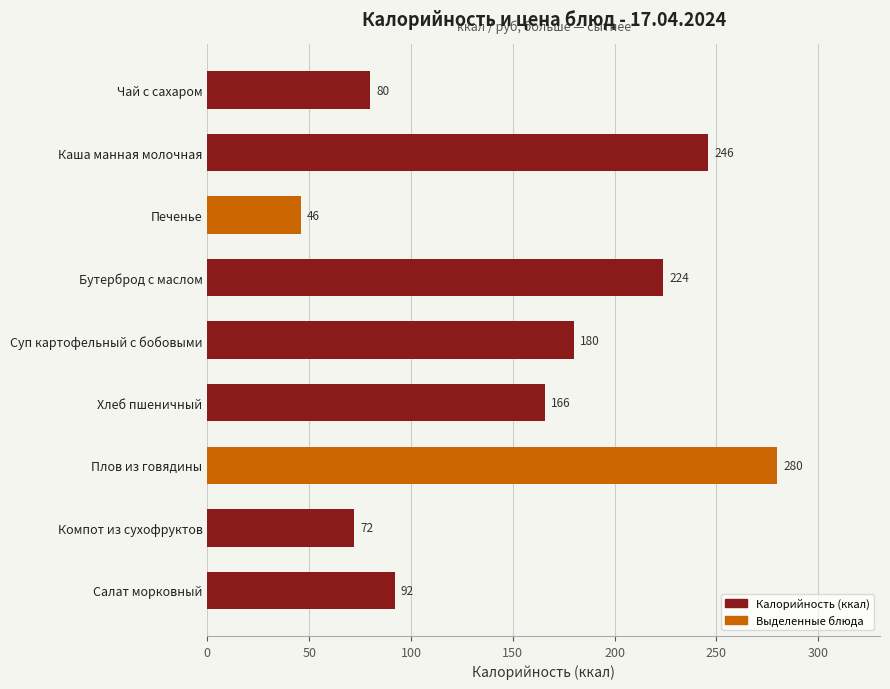

The chart shows a value of 59 at Плов из говядины. True or false?

False